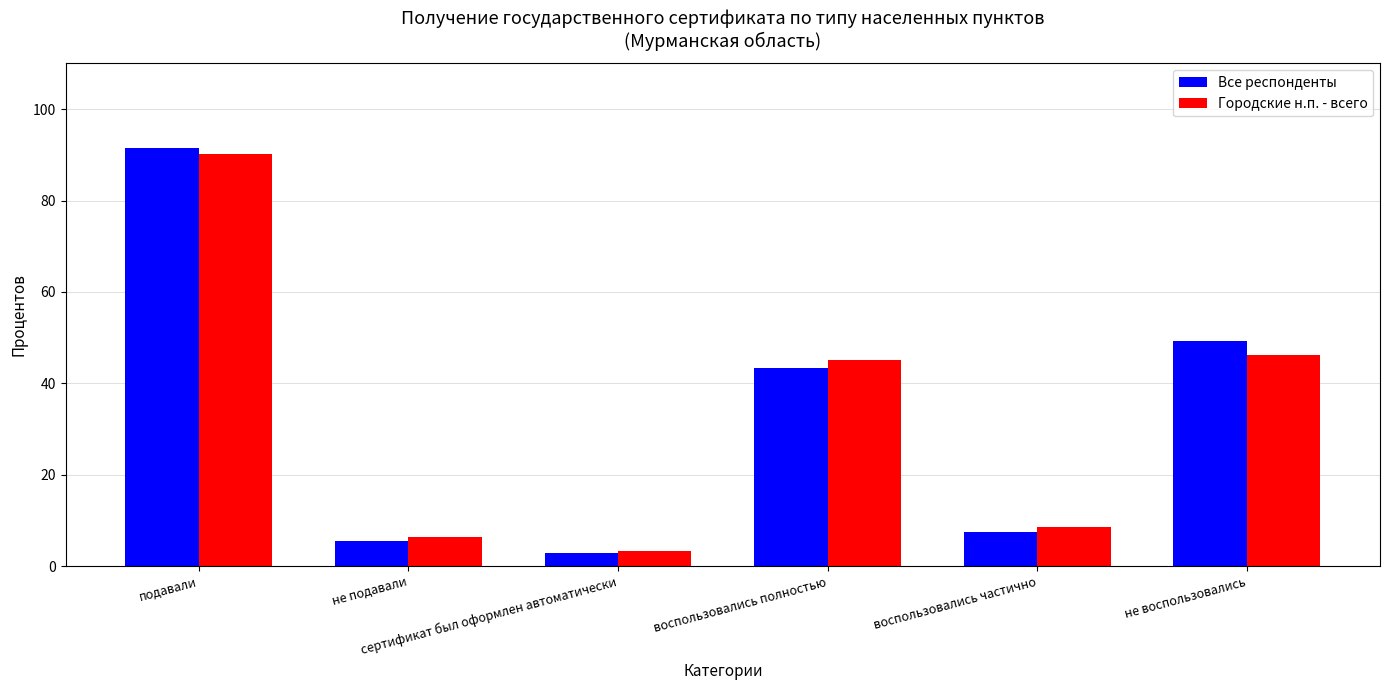

Rank the series by their maximum value, from highest to lowest.

Все респонденты, Городские н.п. - всего